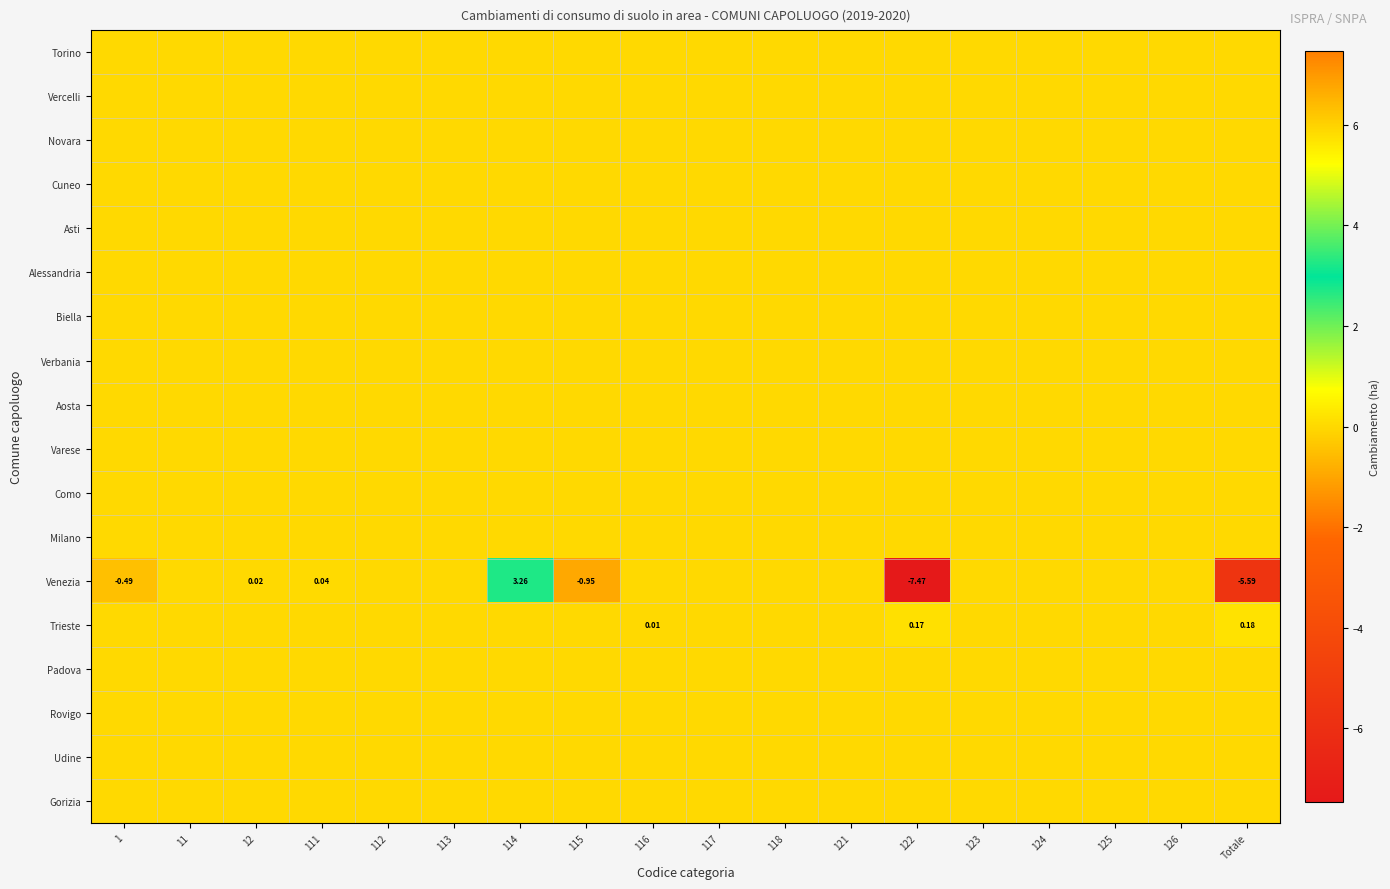

List the labels in order of Udine value, smallest first.

1, 11, 12, 111, 112, 113, 114, 115, 116, 117, 118, 121, 122, 123, 124, 125, 126, Totale